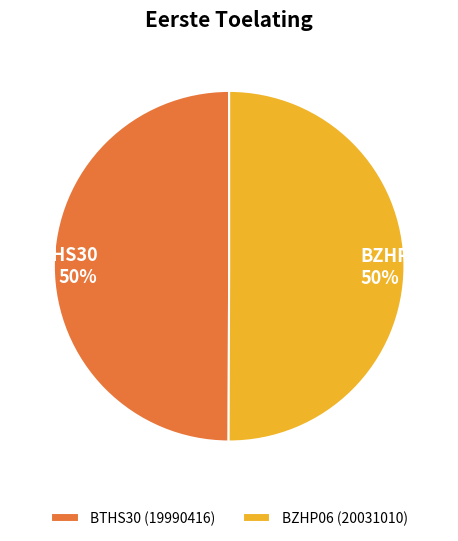

To the nearest percent, what is the combined percentage of BZHP06 and BTHS30?

100%